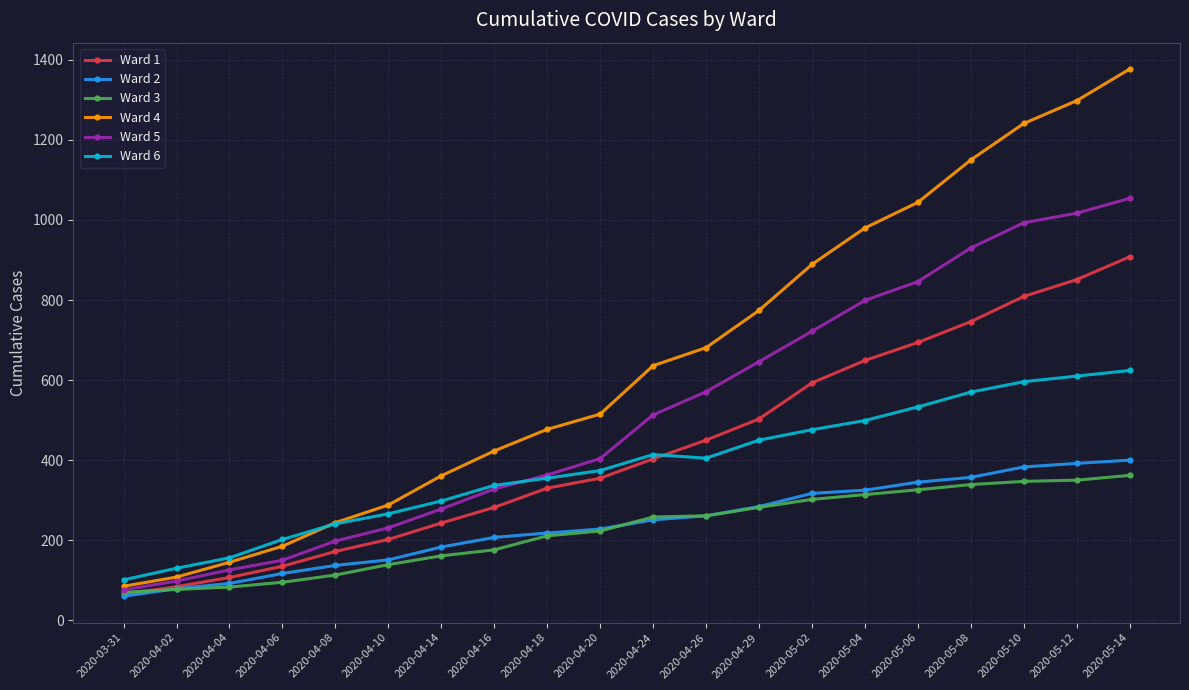

At which category is the sum across all series the highest?

2020-05-14